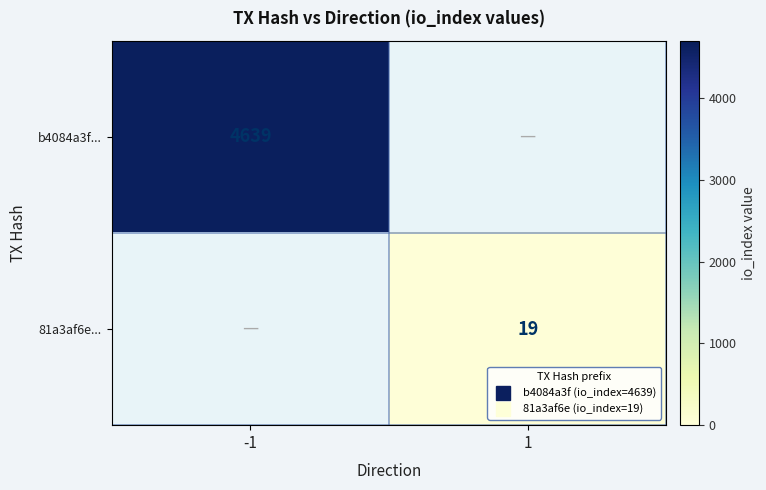

Which series has the largest range (max minus min)?

b4084a3f...